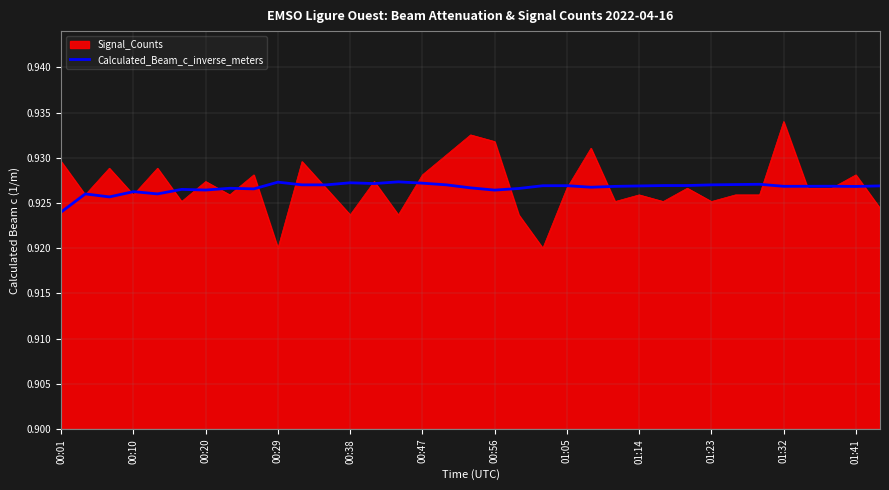

How many distinct data groups are displayed?

2